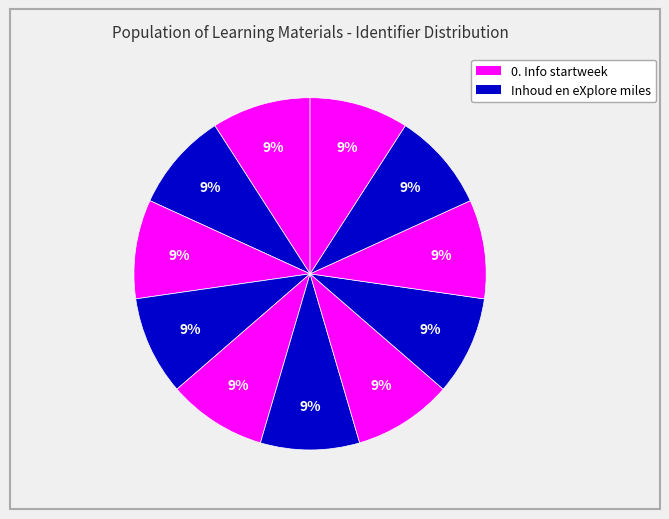

To the nearest percent, what is the average slice percentage?

9%